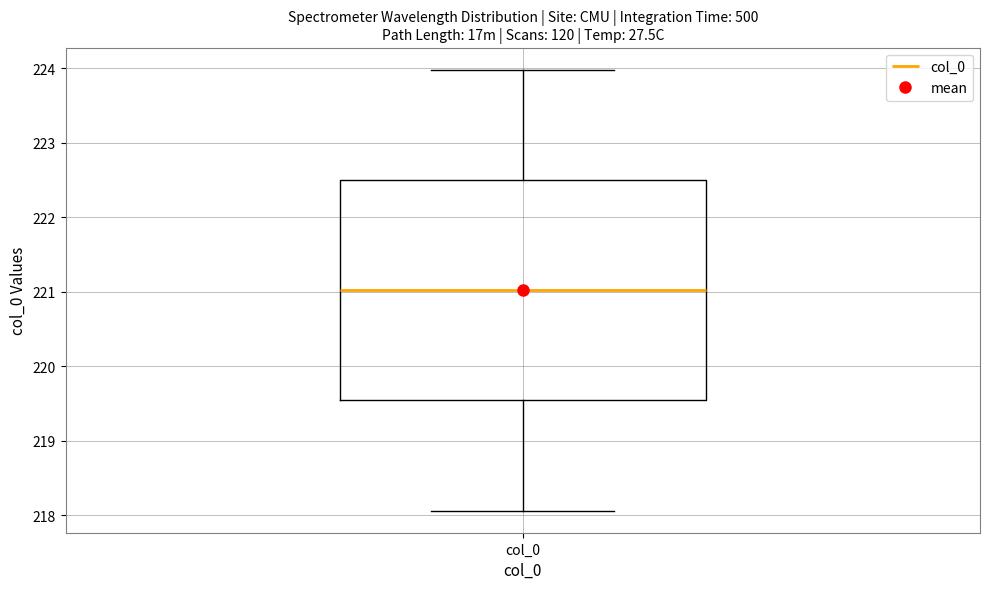

Read this box plot against the y-axis: the position of the median line, the range covered by the box, and the ends of both whiskers. The values are not printed on the chart, so give them approximately, as read against the axis.

median 221.0, box 219.5 to 222.5, whiskers 218.1 to 224.0